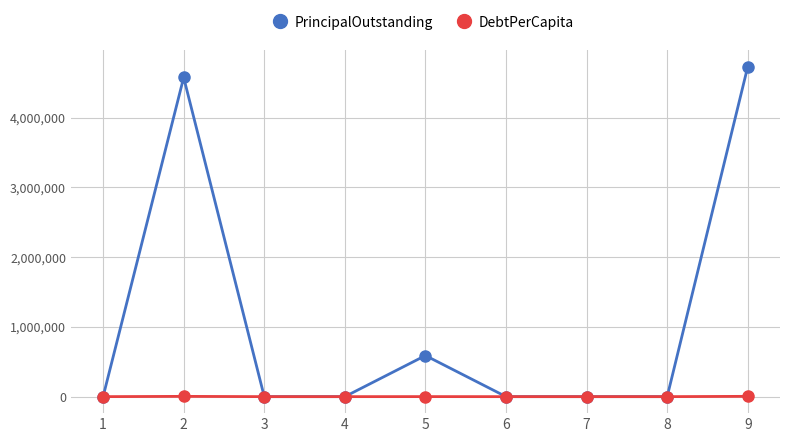

True or false: PrincipalOutstanding has more than 1 interior local peaks.

True